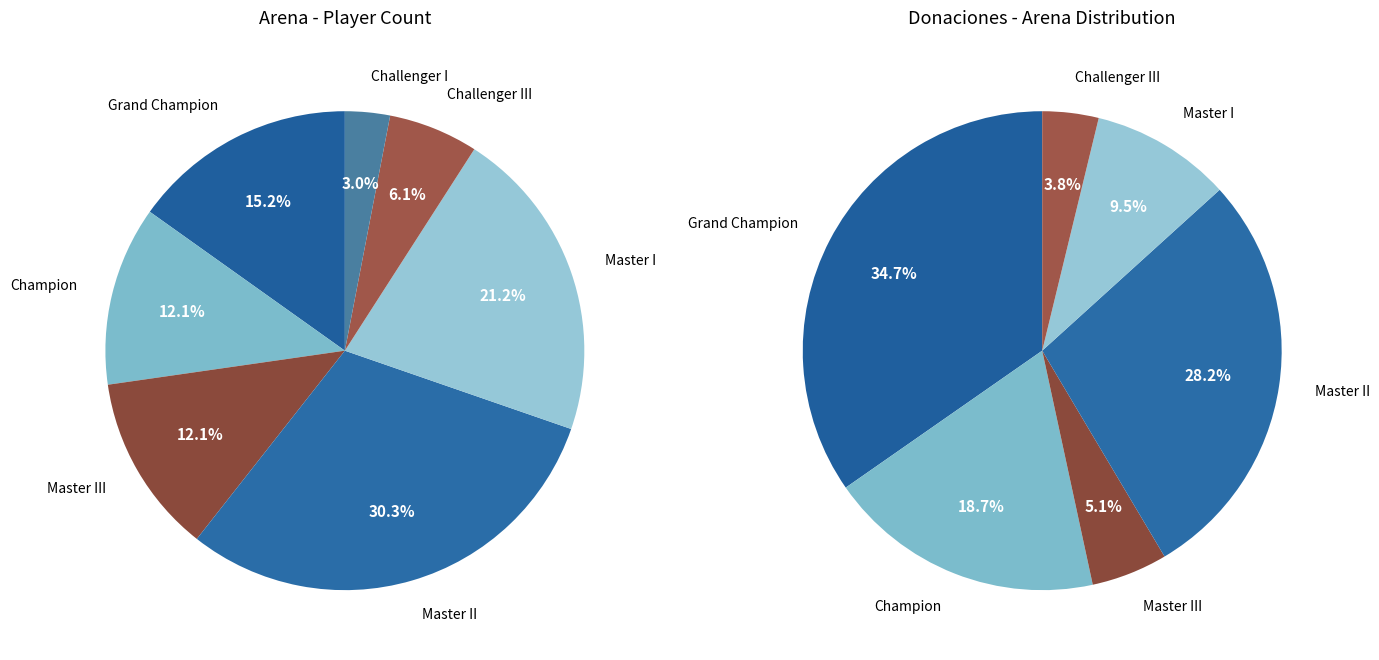

What percentage do Challenger I and Master I together represent?

24.2%